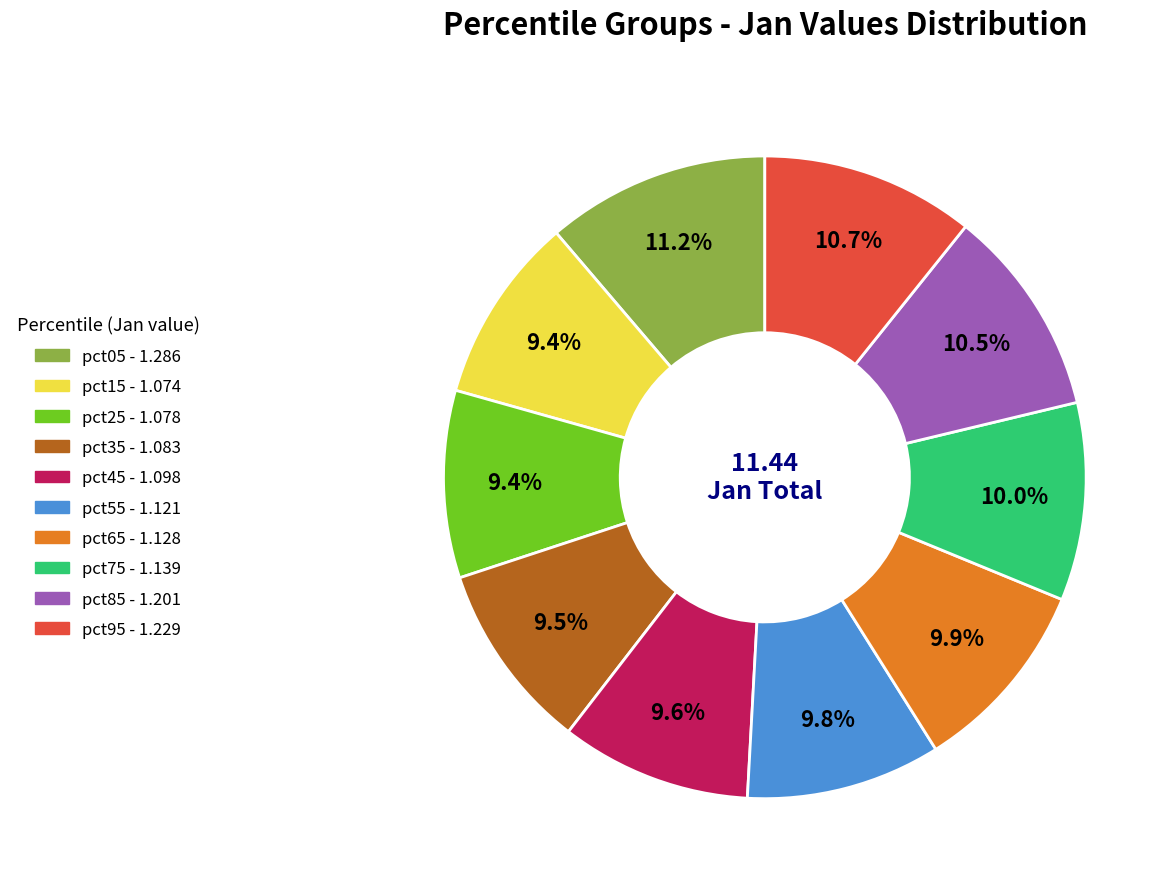

How many slices are in this pie chart?

10